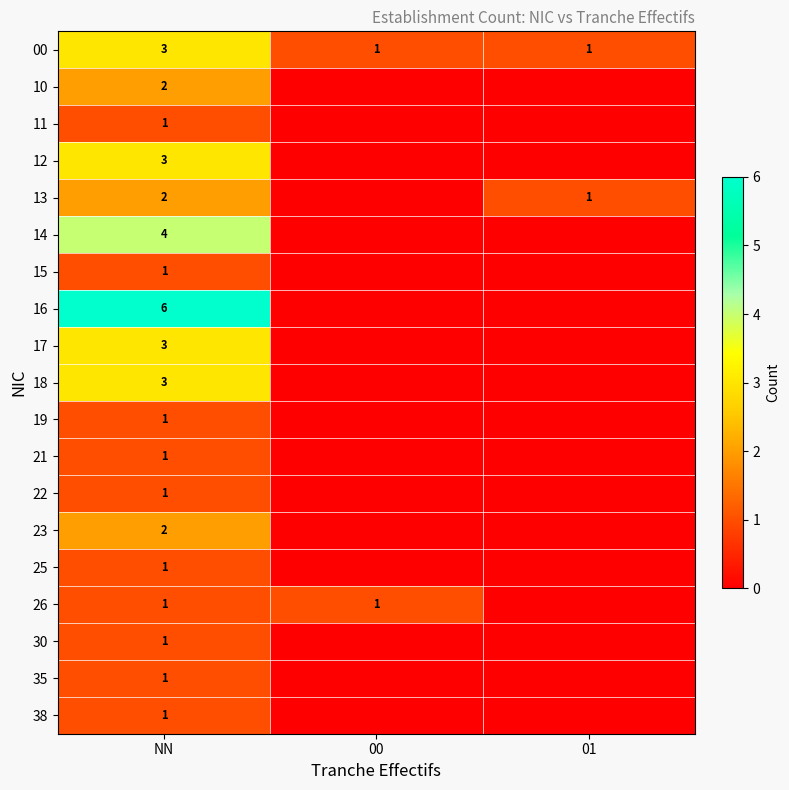

How many 00 values are between 1 and 3?

3